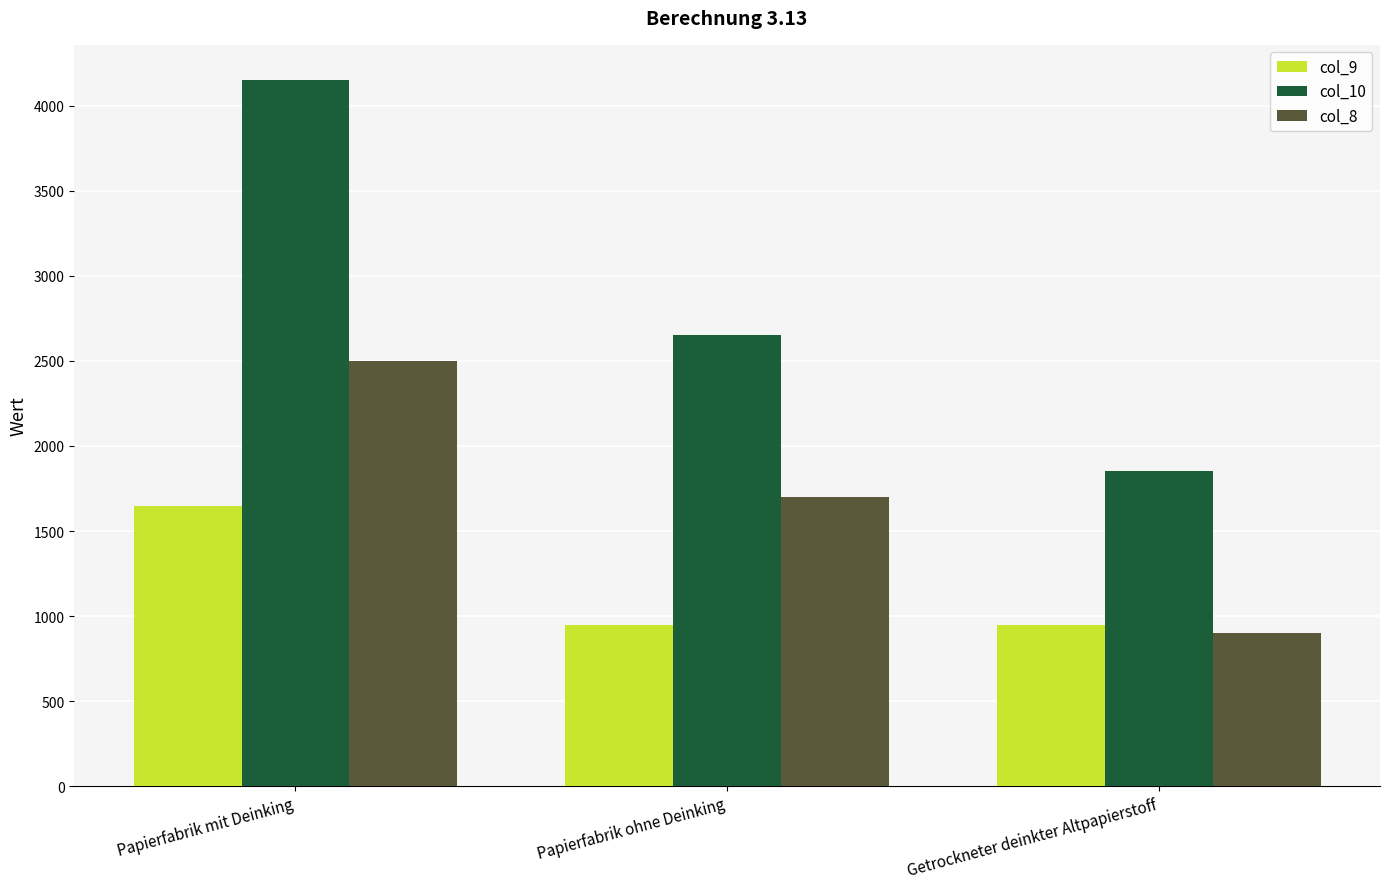

What is the sum of all col_8 values?

5100